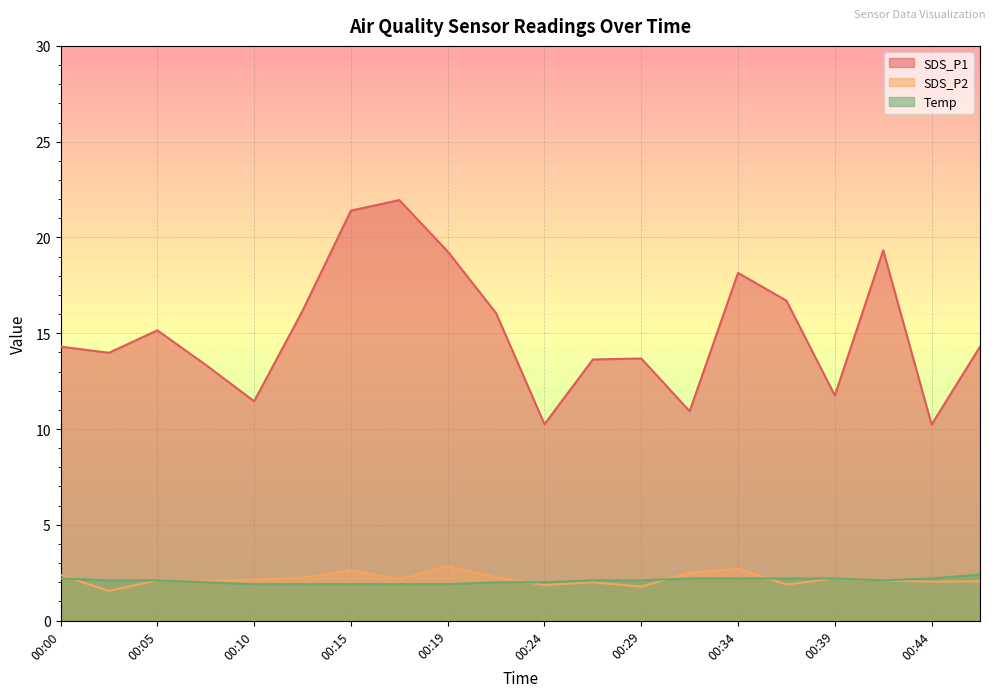

What is the difference between the maximum and minimum values in the Temp series?

0.5